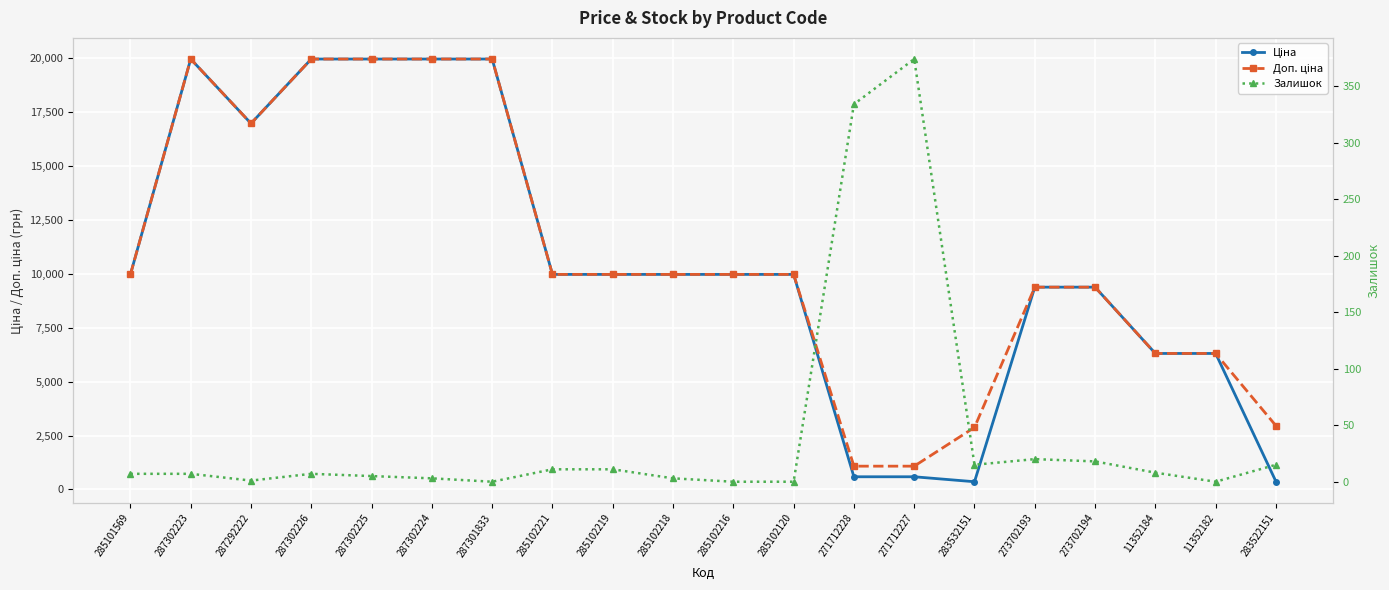

What is the average value of the Залишок series?

42.0